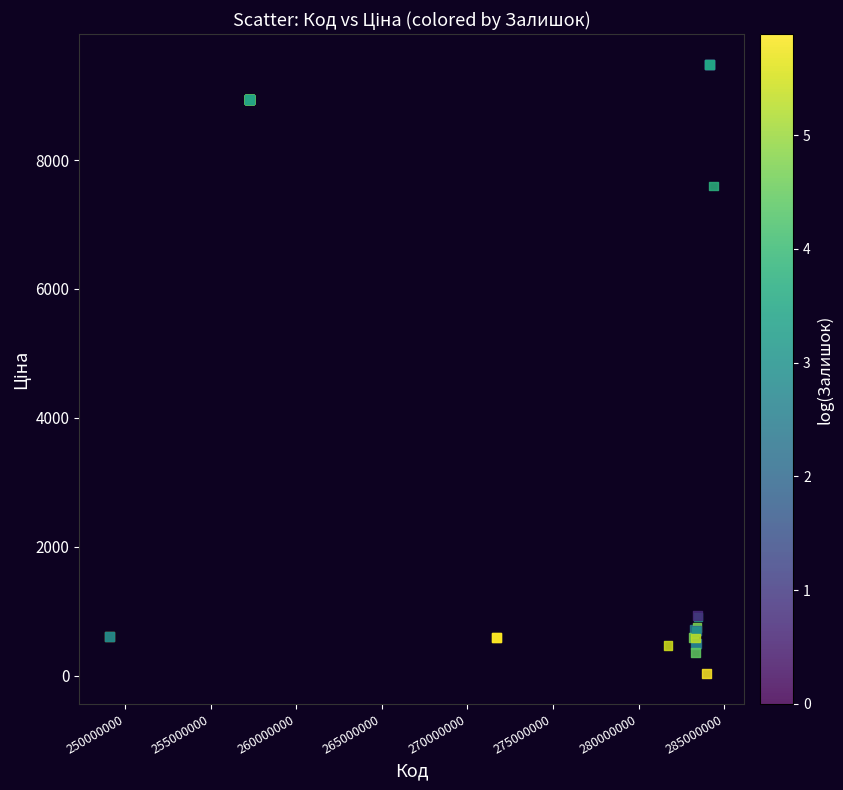

What Y value in the scatter plot is closest to 4756?

7596.5